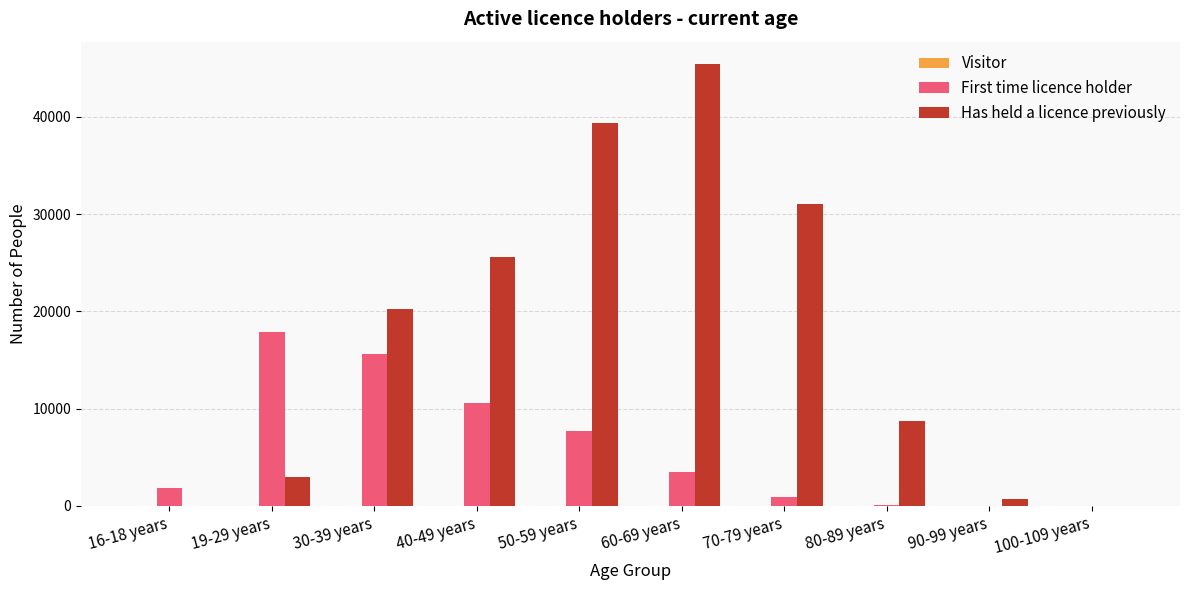

Which series has the largest total across all categories?

Has held a licence previously